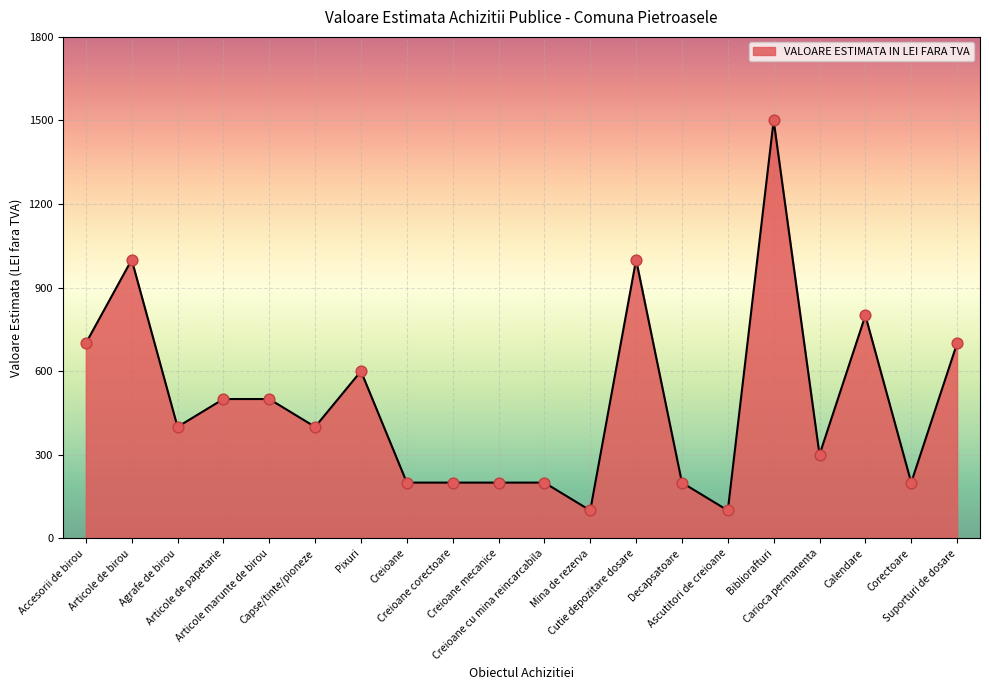

What is the change in value from Capse/tinte/pioneze to Ascutitori de creioane?

-300